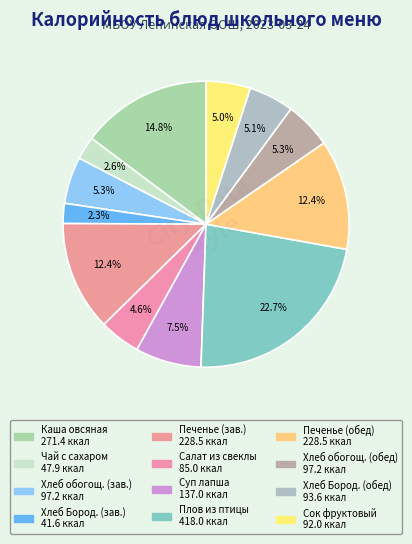

Count the number of slices in the pie.

12